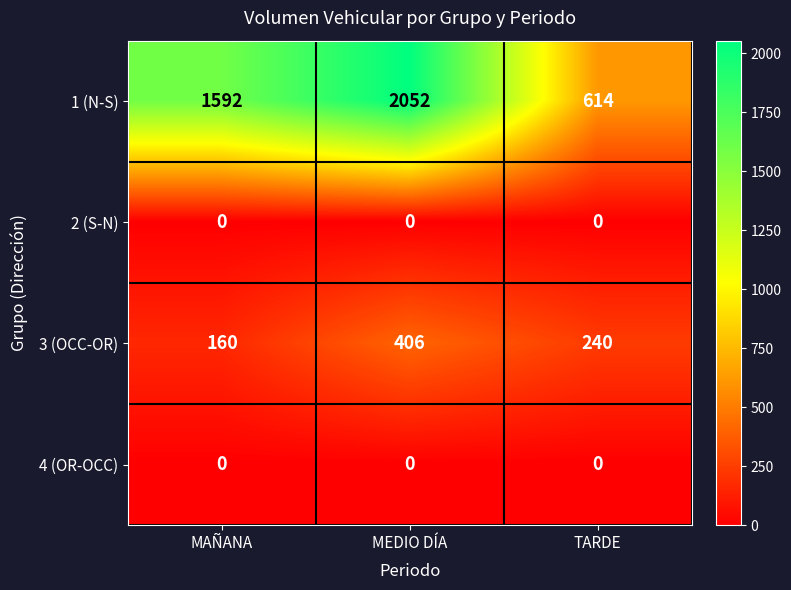

Rank the categories by 1 (N-S) value from lowest to highest.

TARDE, MAÑANA, MEDIO DÍA